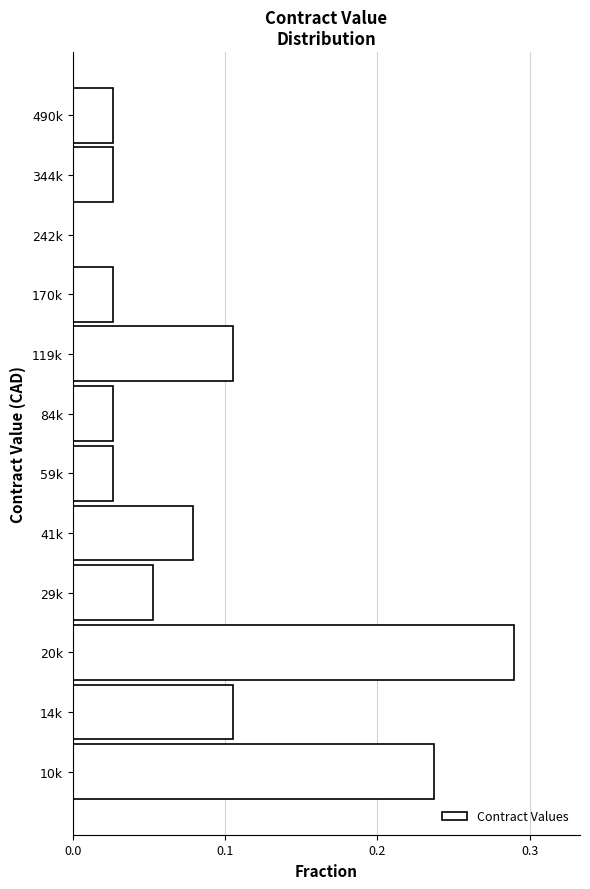

The value at 170k is 0.0. True or false?

True